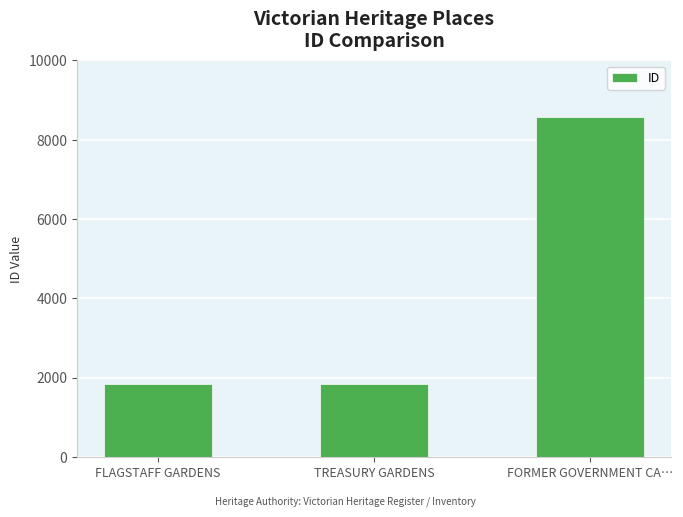

How many series are shown in this chart?

1